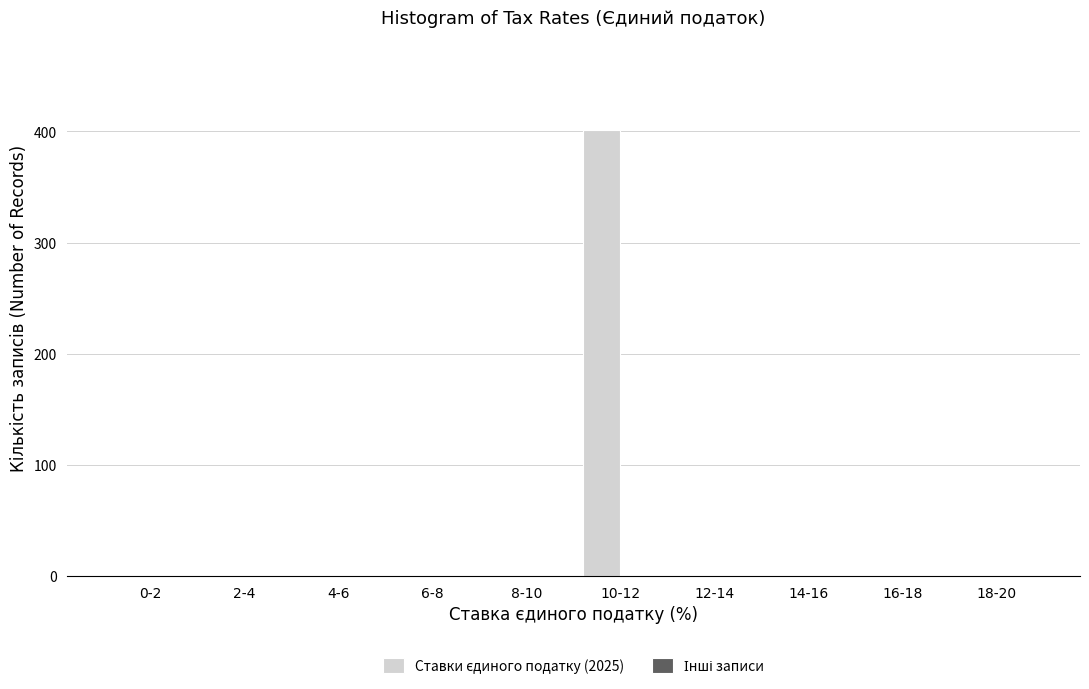

Reading left to right, transcribe all the data shown in this chart.

0-2=0	2-4=0	4-6=0	6-8=0	8-10=0	10-12=401	12-14=0	14-16=0	16-18=0	18-20=0